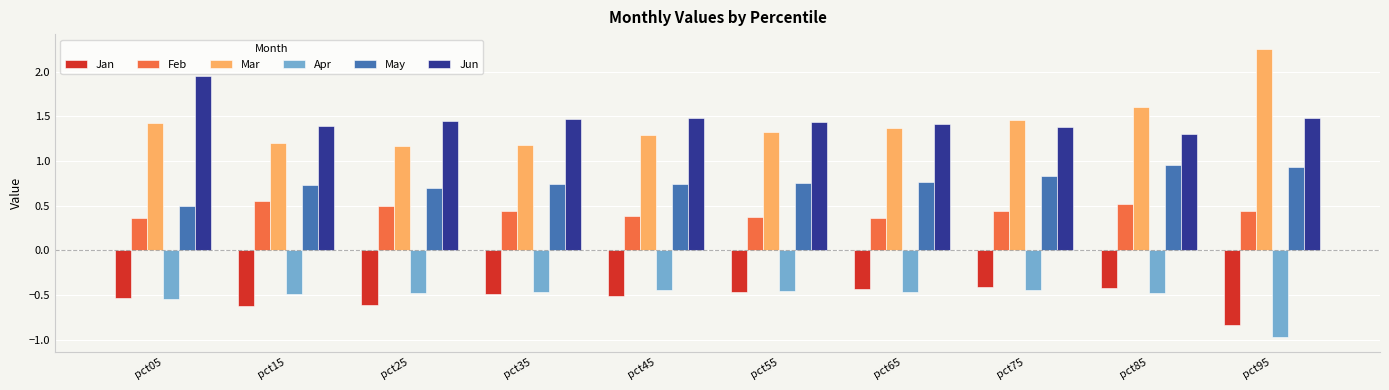

What is the difference between the highest and lowest values at pct55?

1.9